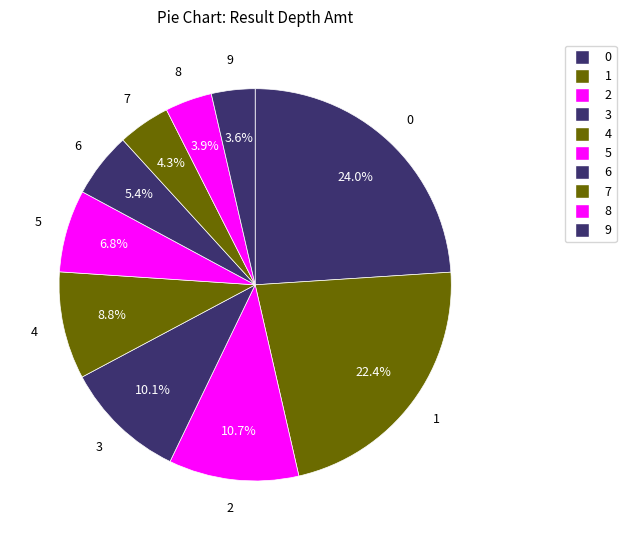

How many segments does this pie chart have?

10